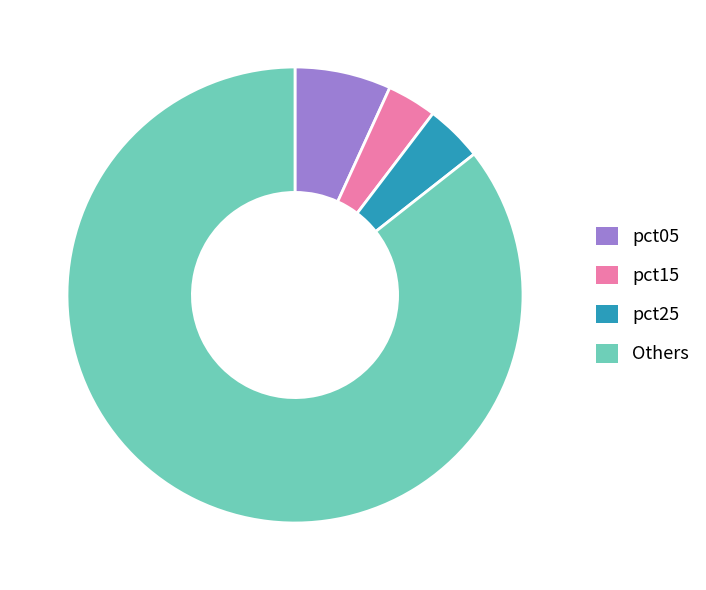

Is the sum of Others and pct25 greater than half?

Yes